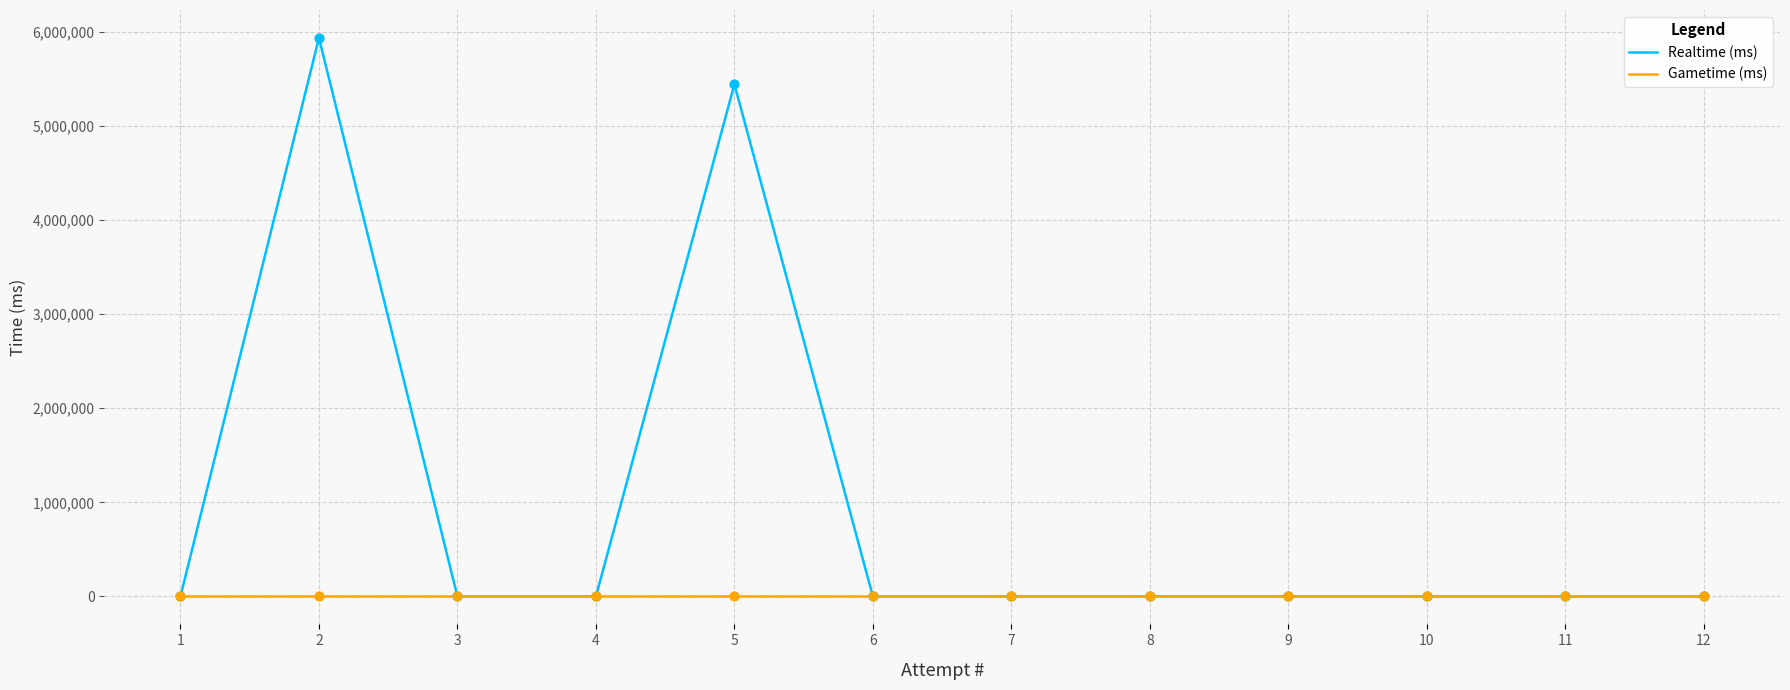

At how many categories does at least one series exceed 5492984?

1